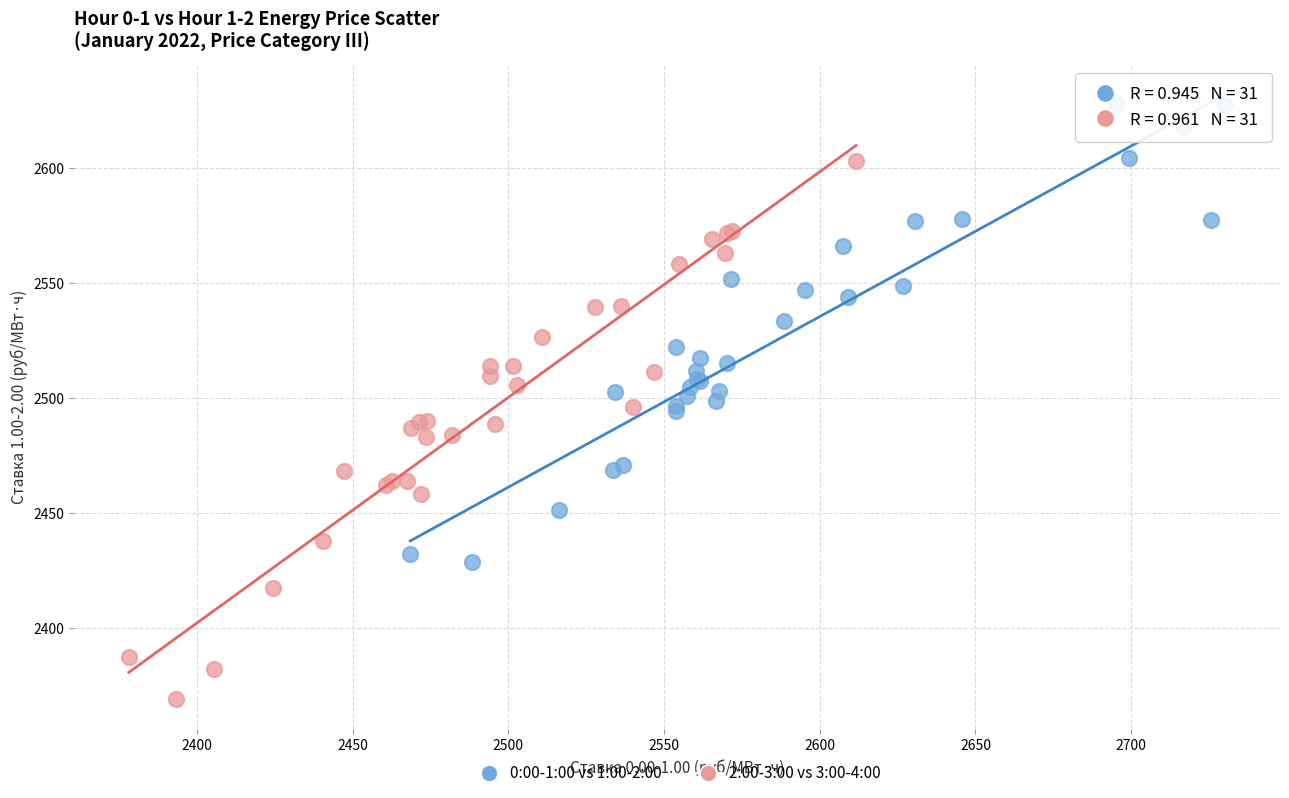

Which series reaches the maximum Y coordinate?

0:00-1:00 vs 1:00-2:00